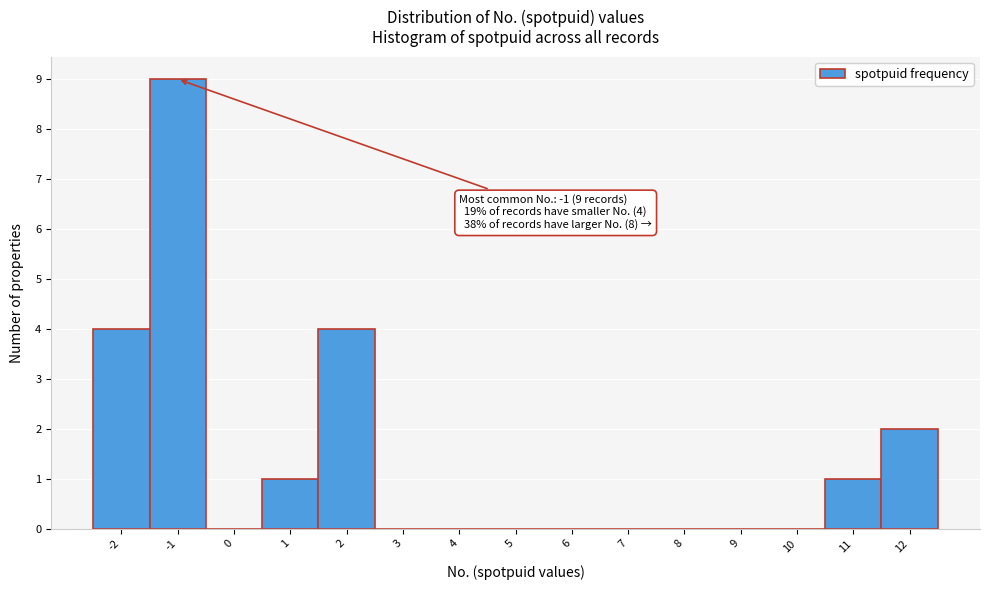

Which range on the x-axis has the tallest bar?

-1.5 to -0.5